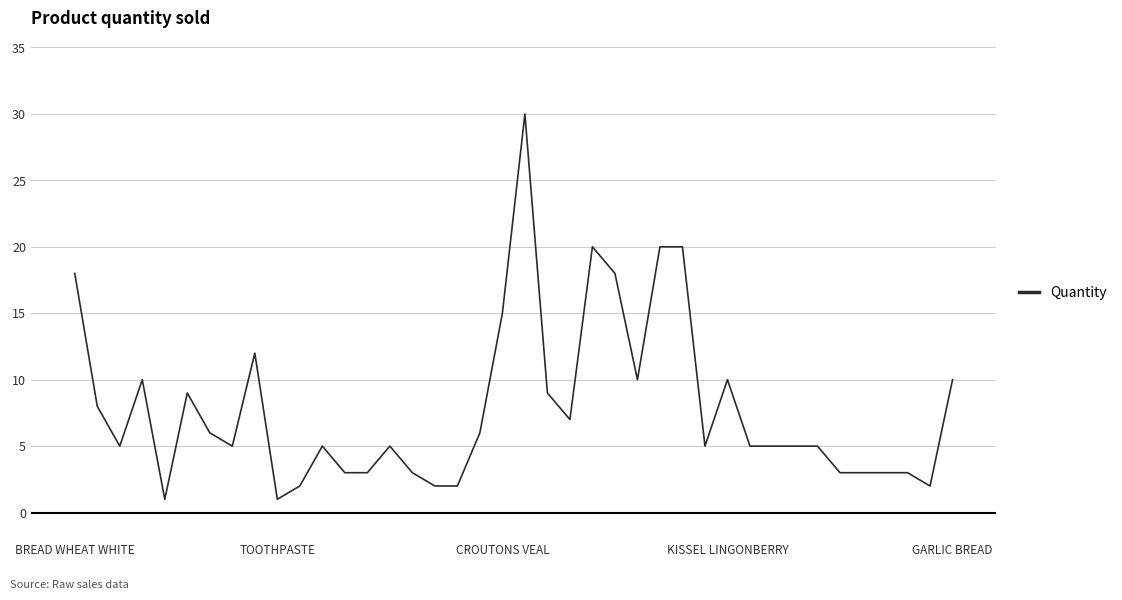

What is the maximum value shown in the chart?

30